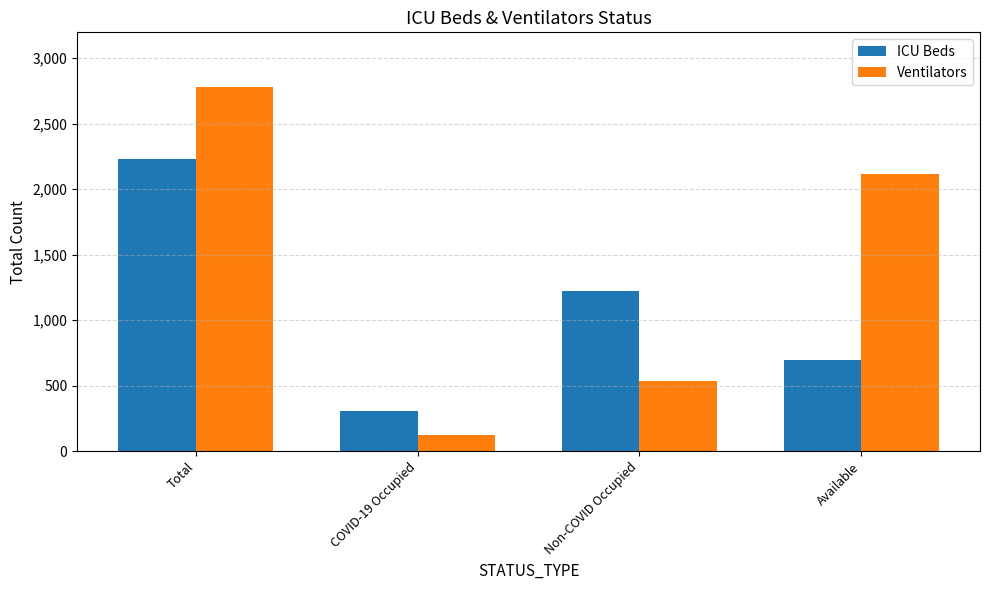

What position from the right is Available?

1